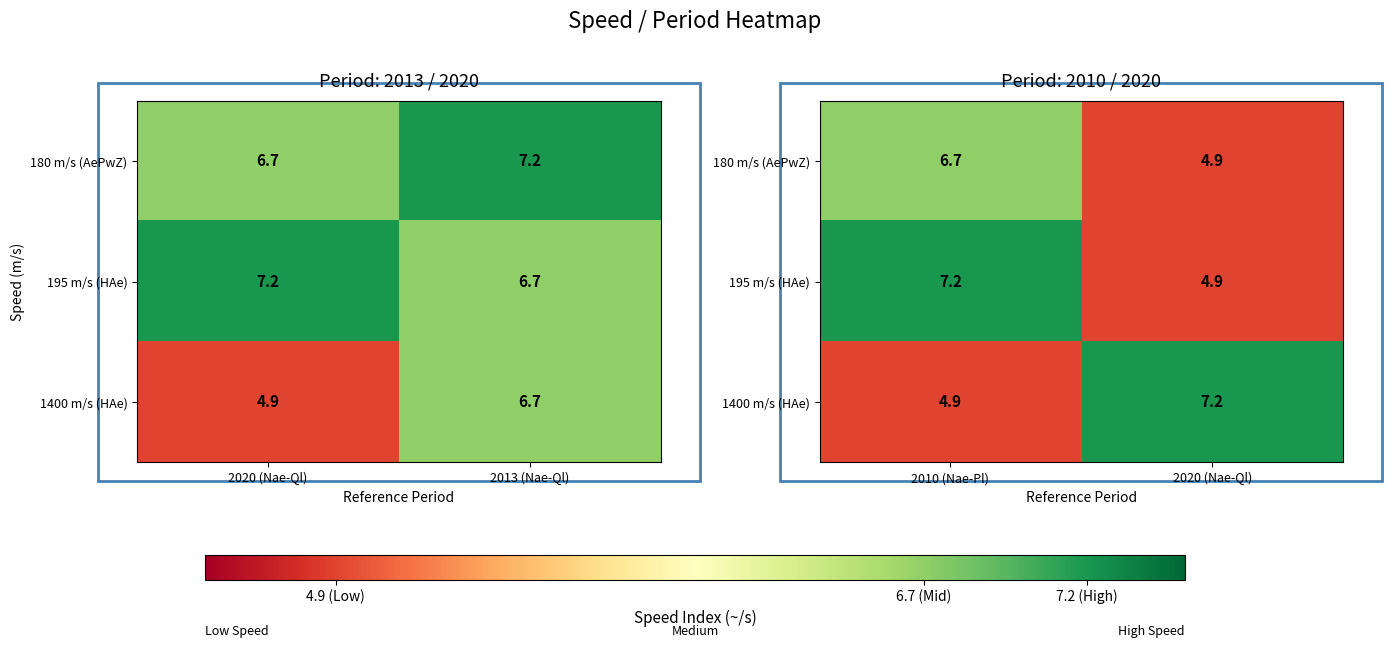

True or false: 180 m/s (AePwZ) has a value of 3.8 at 2010 (Nae-Pl).

False